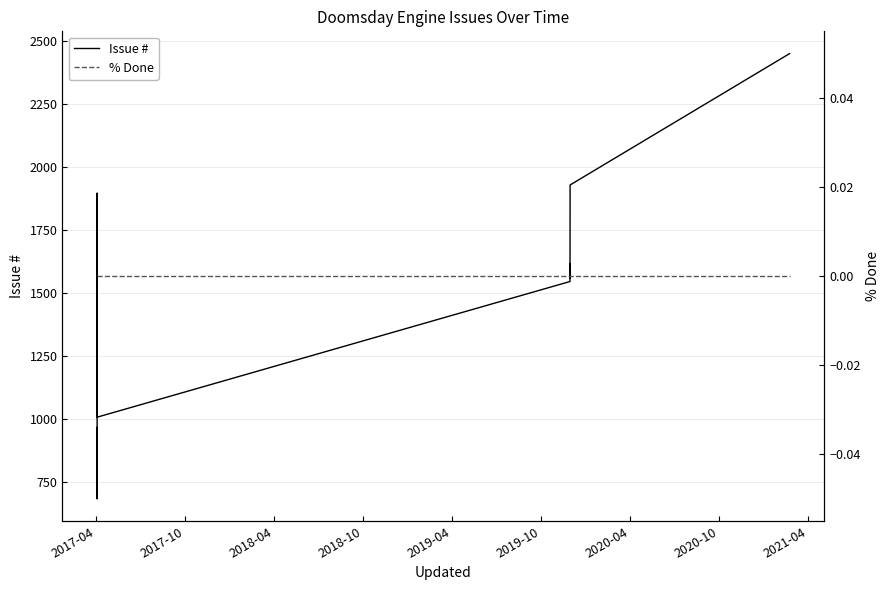

Which series changed the most between 2017-04 and 2020-04?

Issue #